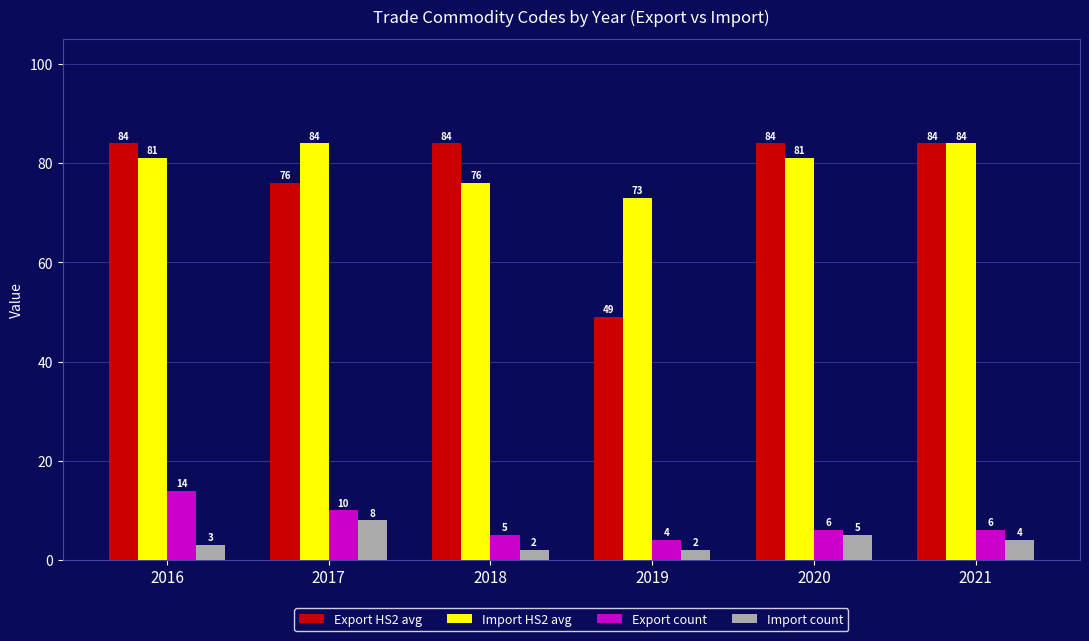

True or false: Export count has a value of 14 at 2017.

False